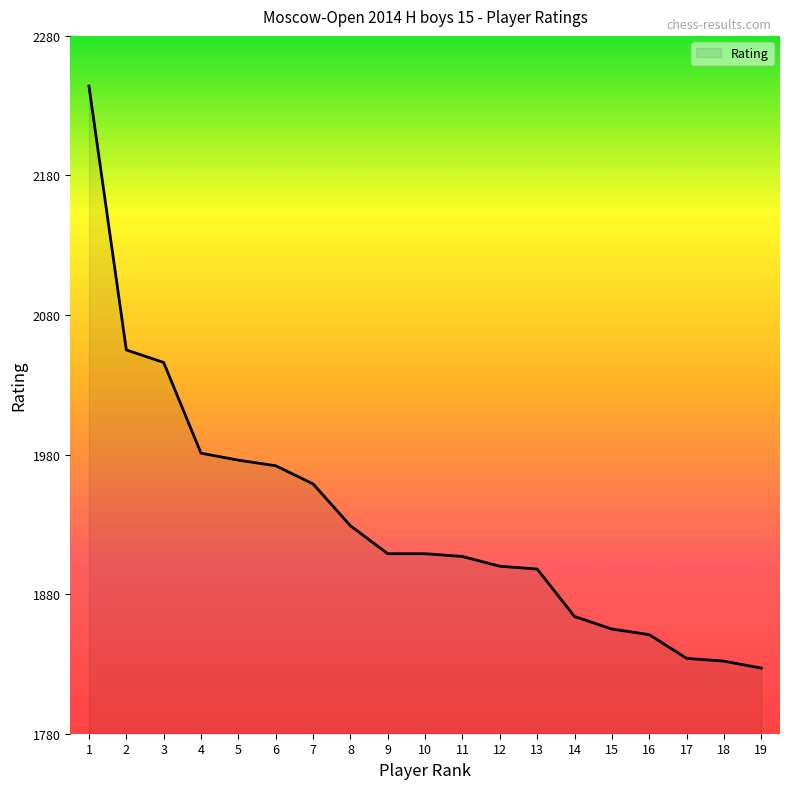

Reading left to right, extract all data points from this chart.

1=2244	2=2055	3=2046	4=1981	5=1976	6=1972	7=1959	8=1929	9=1909	10=1909	11=1907	12=1900	13=1898	14=1864	15=1855	16=1851	17=1834	18=1832	19=1827